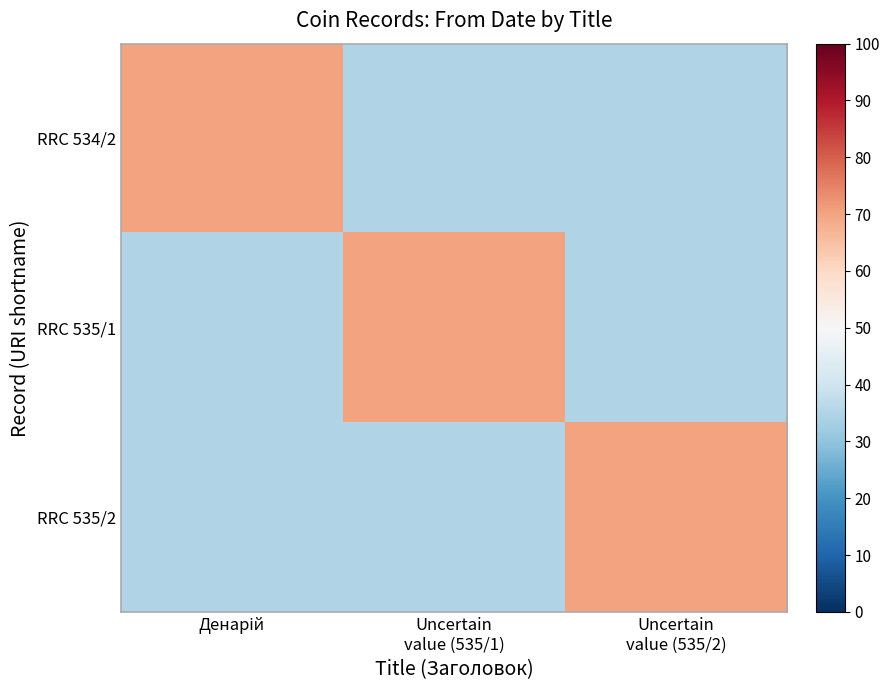

Which label corresponds to the largest value in the chart?

Денарій